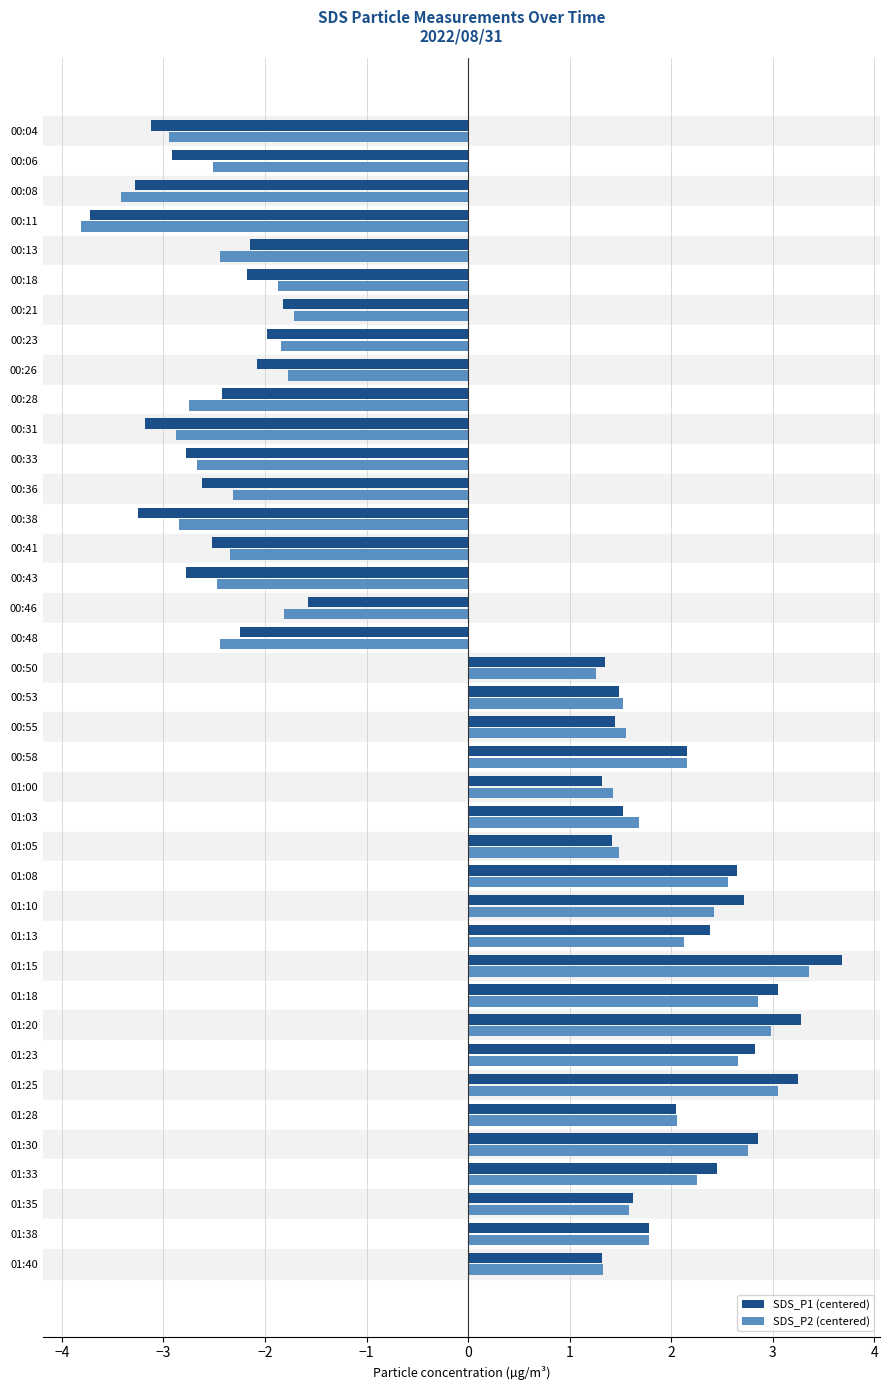

The SDS_P1 (centered) series shows 1.3 at 01:40. True or false?

True